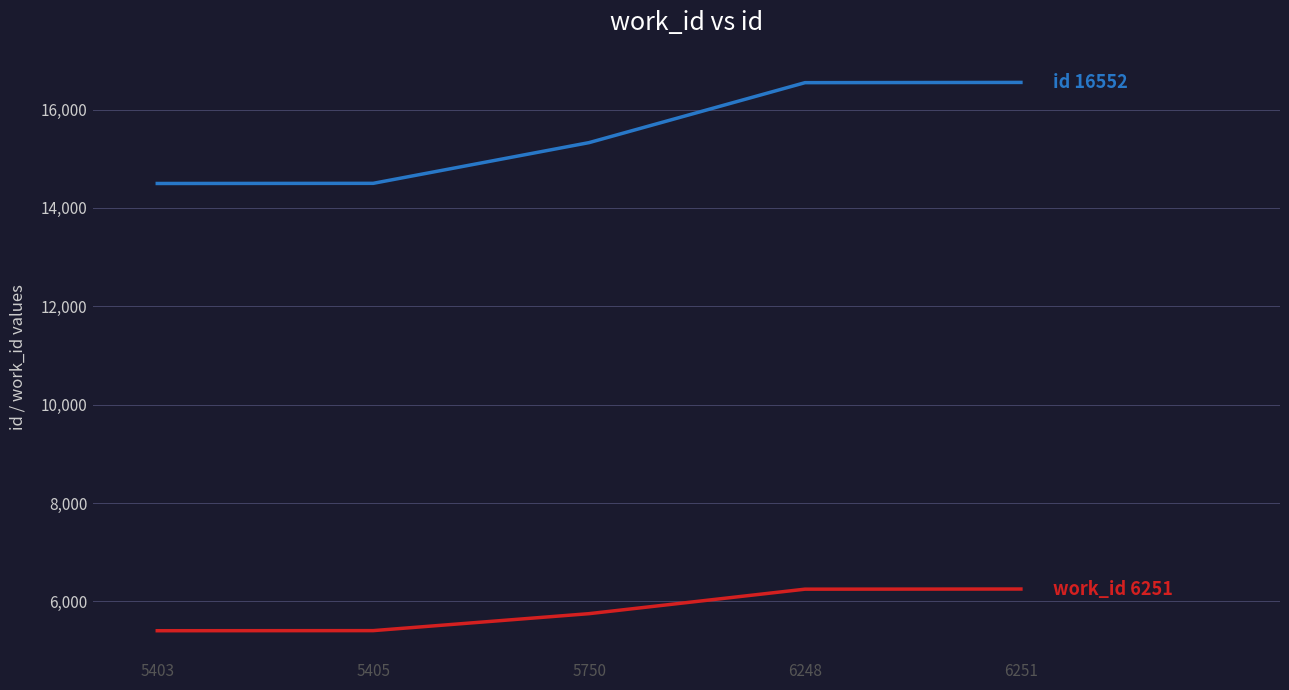

What is the maximum value shown in the chart?

16552